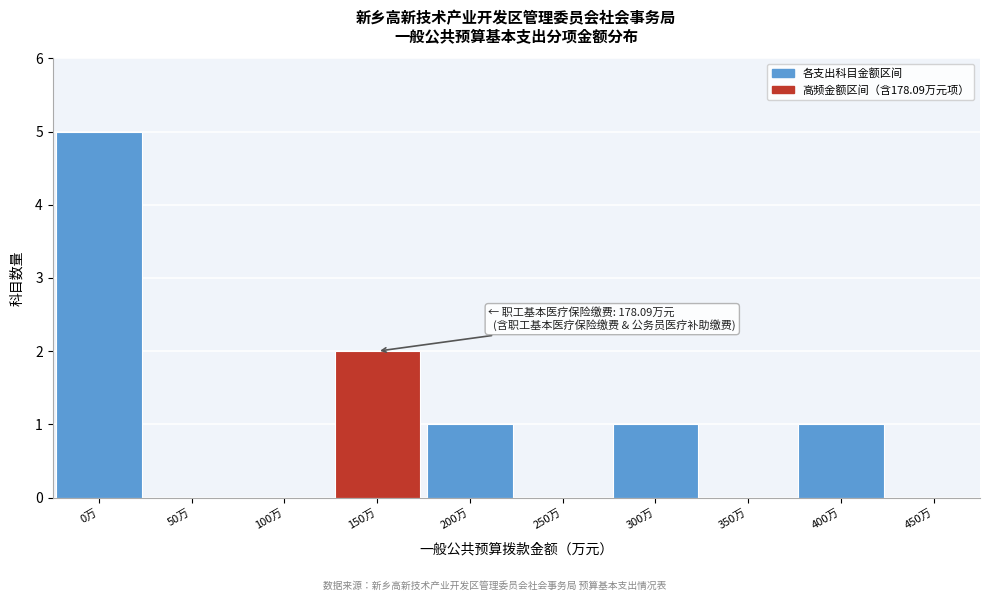

Reading left to right, list all the values displayed in this chart.

0万=5	50万=0	100万=0	150万=2	200万=1	250万=0	300万=1	350万=0	400万=1	450万=0